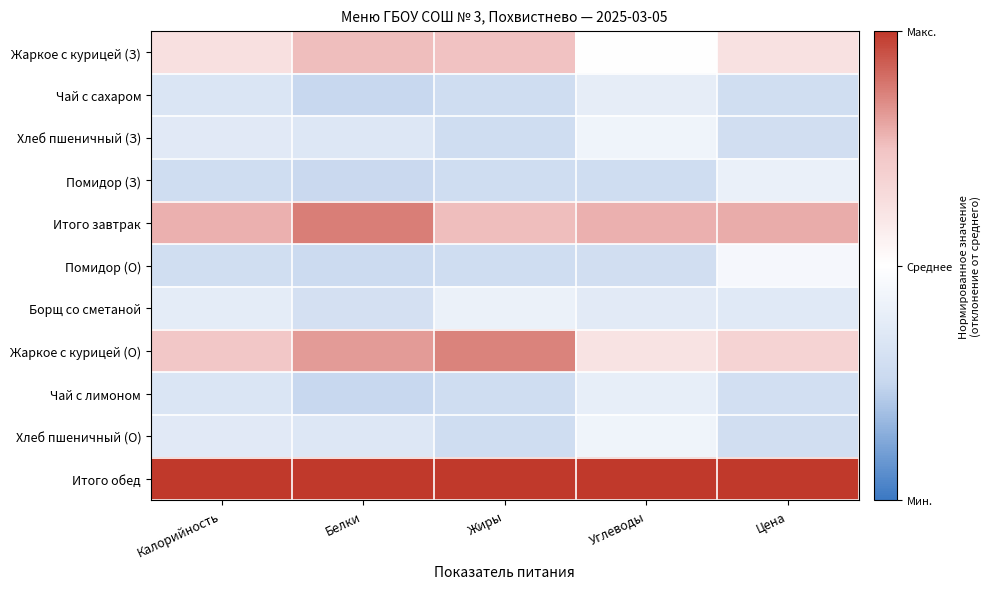

Reading right to left, list all the values displayed in this chart.

Жаркое с курицей (З): Цена=0.2	Углеводы=0.0	Жиры=0.5	Белки=0.5	Калорийность=0.3
Чай с сахаром: Цена=-0.4	Углеводы=-0.2	Жиры=-0.4	Белки=-0.5	Калорийность=-0.3
Хлеб пшеничный (З): Цена=-0.4	Углеводы=-0.1	Жиры=-0.4	Белки=-0.3	Калорийность=-0.3
Помидор (З): Цена=-0.2	Углеводы=-0.4	Жиры=-0.4	Белки=-0.5	Калорийность=-0.4
Итого завтрак: Цена=0.6	Углеводы=0.6	Жиры=0.5	Белки=0.7	Калорийность=0.6
Помидор (О): Цена=-0.1	Углеводы=-0.4	Жиры=-0.4	Белки=-0.5	Калорийность=-0.4
Борщ со сметаной: Цена=-0.3	Углеводы=-0.3	Жиры=-0.2	Белки=-0.4	Калорийность=-0.2
Жаркое с курицей (О): Цена=0.4	Углеводы=0.2	Жиры=0.7	Белки=0.6	Калорийность=0.5
Чай с лимоном: Цена=-0.4	Углеводы=-0.2	Жиры=-0.4	Белки=-0.5	Калорийность=-0.3
Хлеб пшеничный (О): Цена=-0.4	Углеводы=-0.1	Жиры=-0.4	Белки=-0.3	Калорийность=-0.3
Итого обед: Цена=1.0	Углеводы=1.0	Жиры=1.0	Белки=1.0	Калорийность=1.0